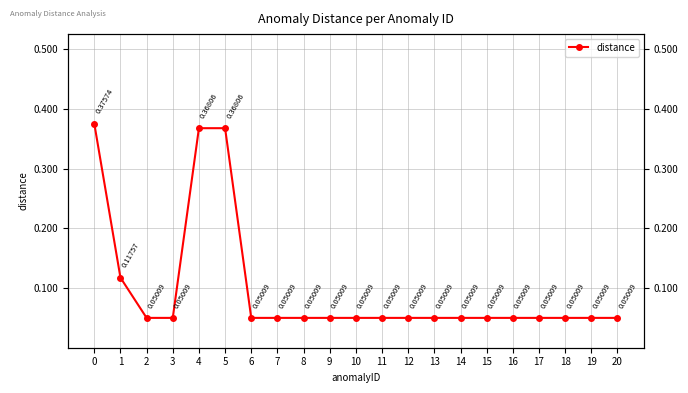

What is the difference between the maximum and second lowest values?

0.3